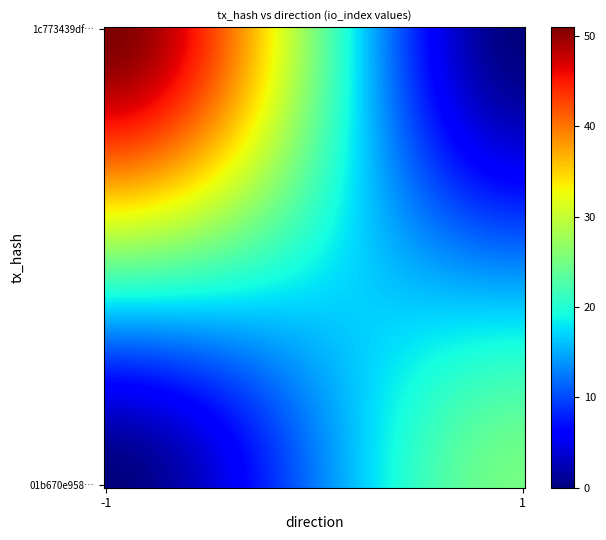

Reading right to left, transcribe all the data shown in this chart.

1c773439df7caa3db121852857f24ff7389c8d9: valid_mainchain=1.0	value=0.0	io_index=51.0	direction=-1.0
01b670e958e6c5e5908b7e3b9ddd27b1a5ff0cd: valid_mainchain=1.0	value=0.0	io_index=25.0	direction=1.0